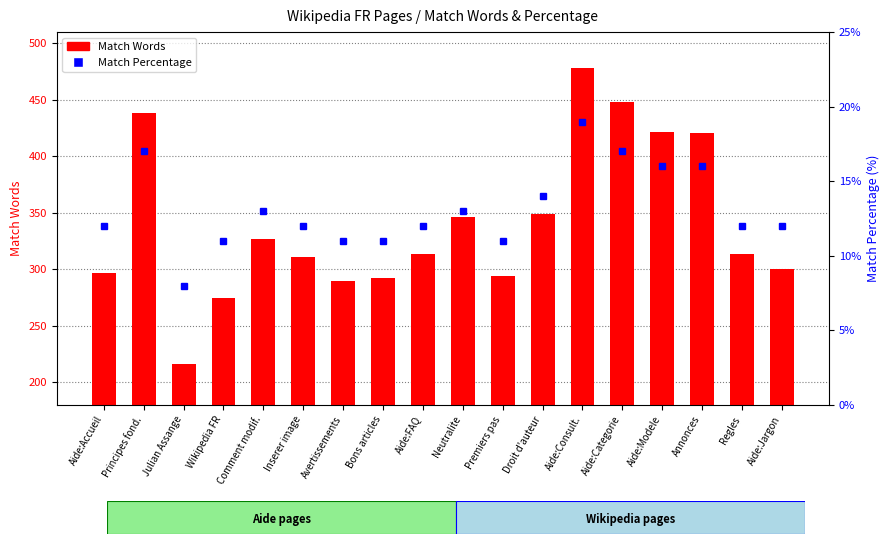

At which label is Match Percentage closest to 13?

Comment modif.